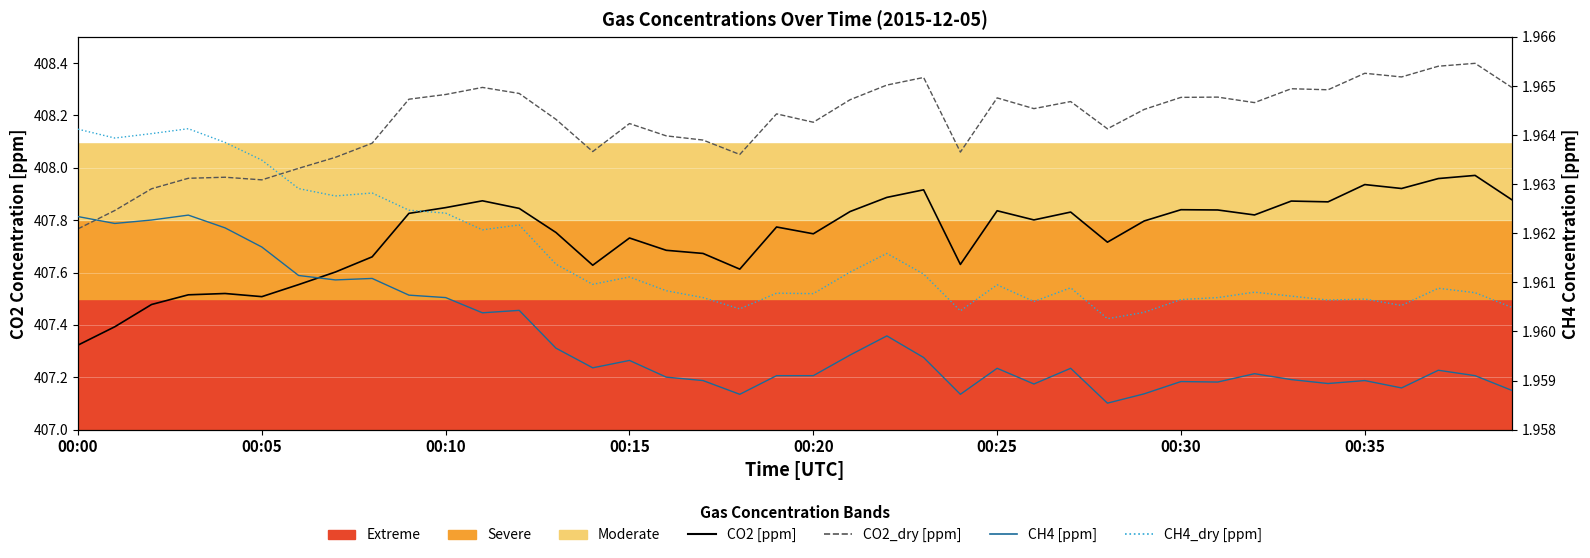

Reading left to right, list all the values displayed in this chart.

CO2 [ppm]: 407.3	407.4	407.5	407.5	407.5	407.5	407.6	407.6	407.7	407.8	407.8	407.9	407.8	407.8	407.6	407.7	407.7	407.7	407.6	407.8	407.7	407.8	407.9	407.9	407.6	407.8	407.8	407.8	407.7	407.8	407.8	407.8	407.8	407.9	407.9	407.9	407.9	408.0	408.0	407.9
CO2_dry [ppm]: 407.8	407.8	407.9	408.0	408.0	408.0	408.0	408.0	408.1	408.3	408.3	408.3	408.3	408.2	408.1	408.2	408.1	408.1	408.1	408.2	408.2	408.3	408.3	408.3	408.1	408.3	408.2	408.3	408.1	408.2	408.3	408.3	408.2	408.3	408.3	408.4	408.3	408.4	408.4	408.3
CH4 [ppm]: 2.0	2.0	2.0	2.0	2.0	2.0	2.0	2.0	2.0	2.0	2.0	2.0	2.0	2.0	2.0	2.0	2.0	2.0	2.0	2.0	2.0	2.0	2.0	2.0	2.0	2.0	2.0	2.0	2.0	2.0	2.0	2.0	2.0	2.0	2.0	2.0	2.0	2.0	2.0	2.0
CH4_dry [ppm]: 2.0	2.0	2.0	2.0	2.0	2.0	2.0	2.0	2.0	2.0	2.0	2.0	2.0	2.0	2.0	2.0	2.0	2.0	2.0	2.0	2.0	2.0	2.0	2.0	2.0	2.0	2.0	2.0	2.0	2.0	2.0	2.0	2.0	2.0	2.0	2.0	2.0	2.0	2.0	2.0